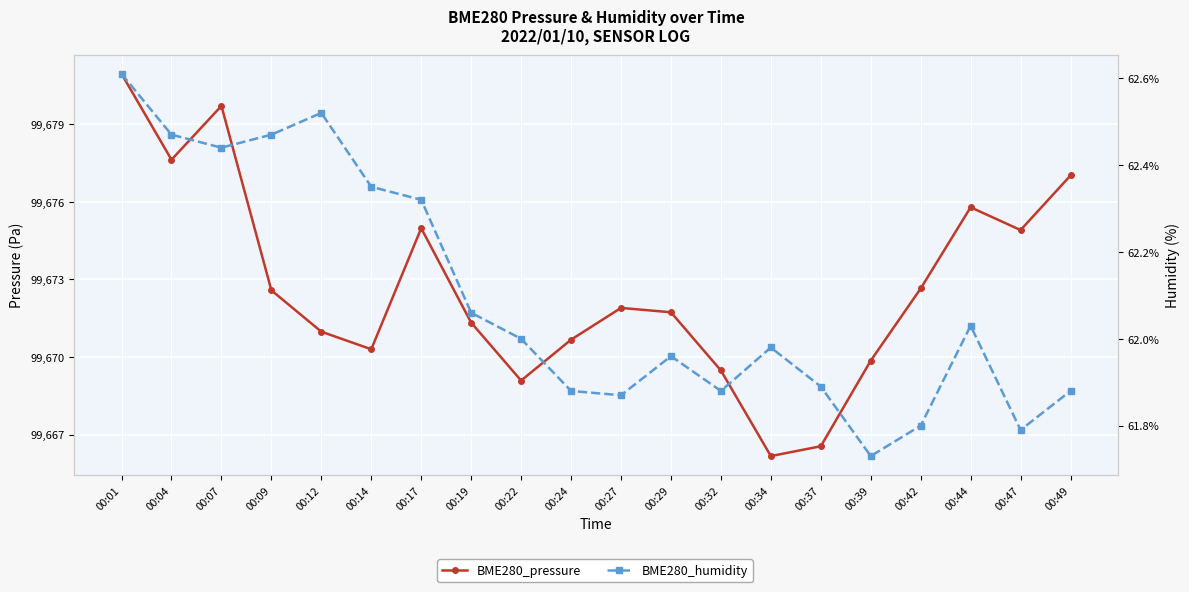

At which category does BME280_pressure reach its first local peak?

00:07